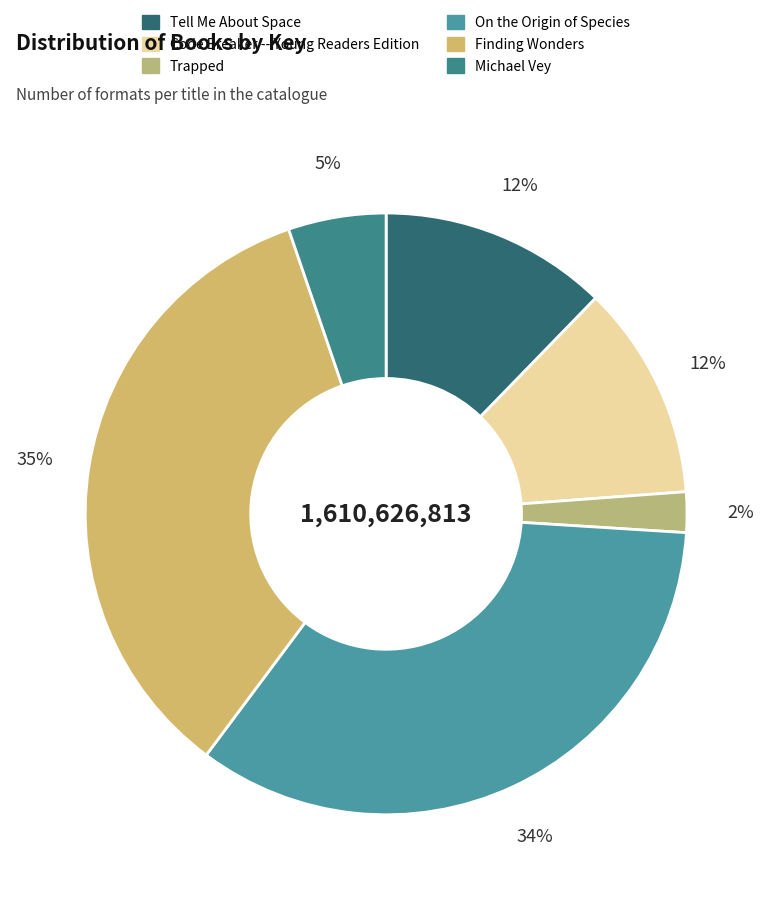

Is it true that Tell Me About Space is 19% of the pie?

False